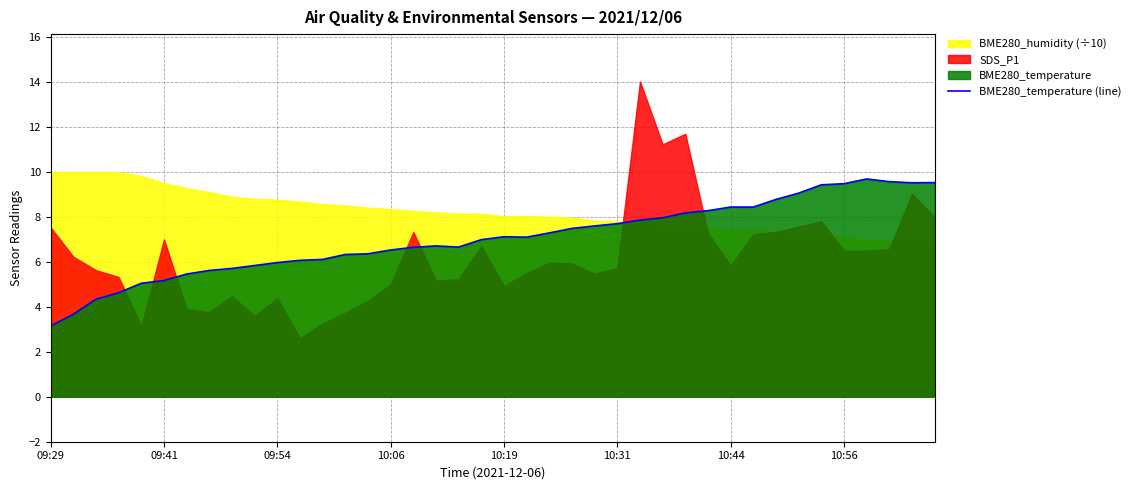

The value of BME280_temperature (line) at 10:56 is 2.4. True or false?

False